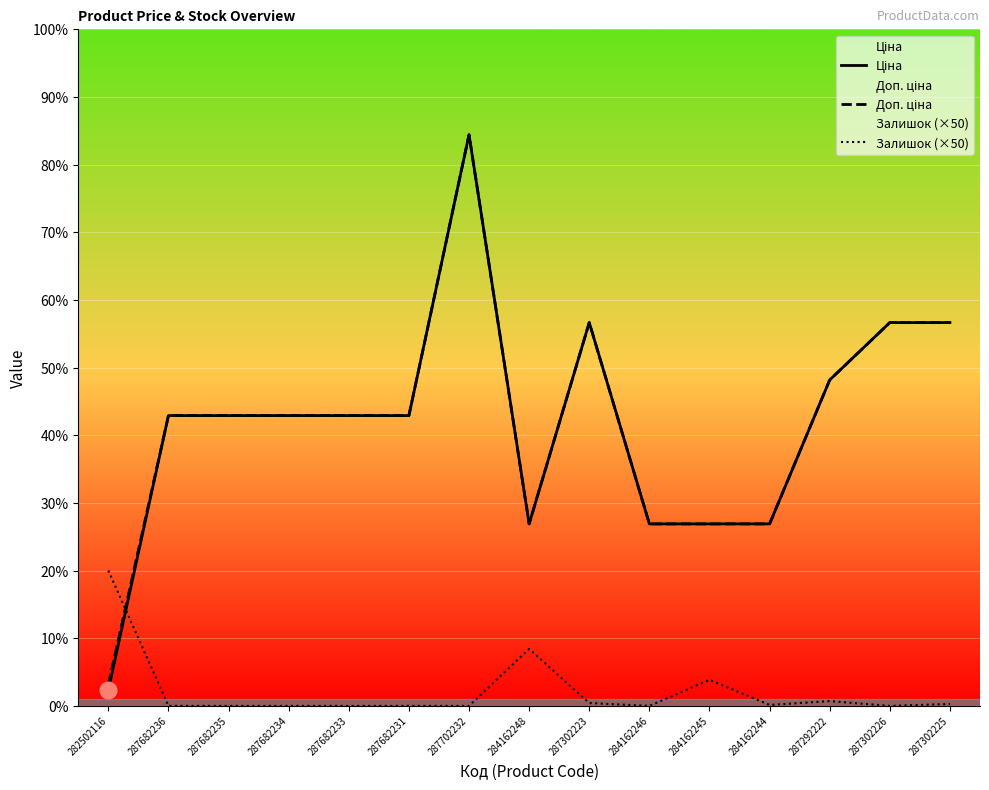

What is the value of the Ціна point at the 3rd from the left?

15019.2